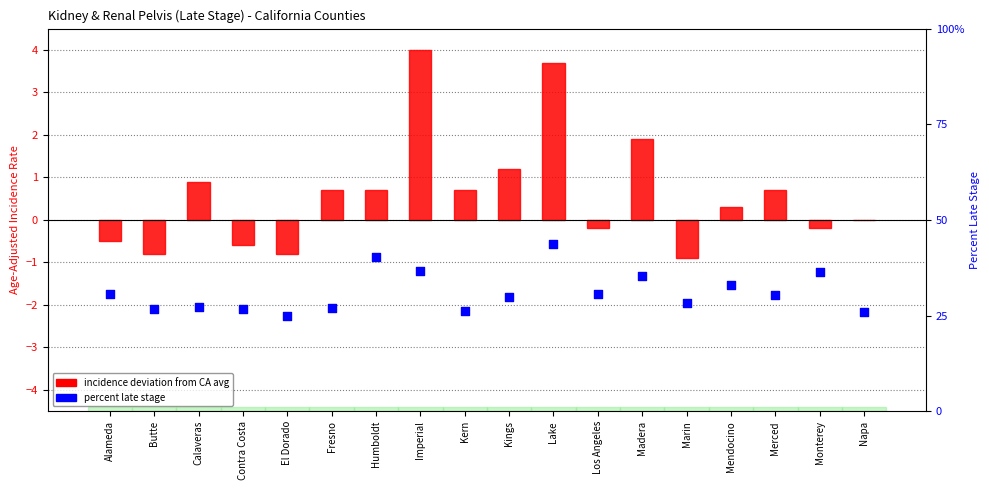

Which series has the largest total across all categories?

percent late stage